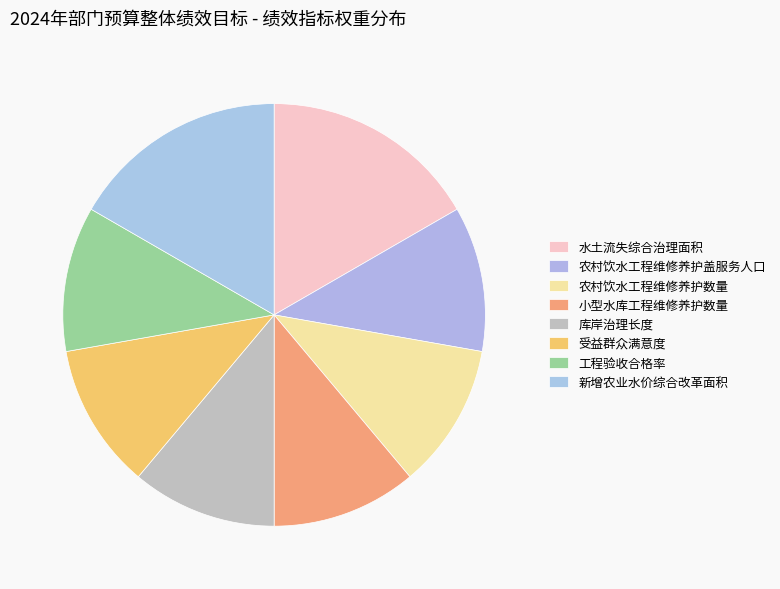

How many segments does this pie chart have?

8